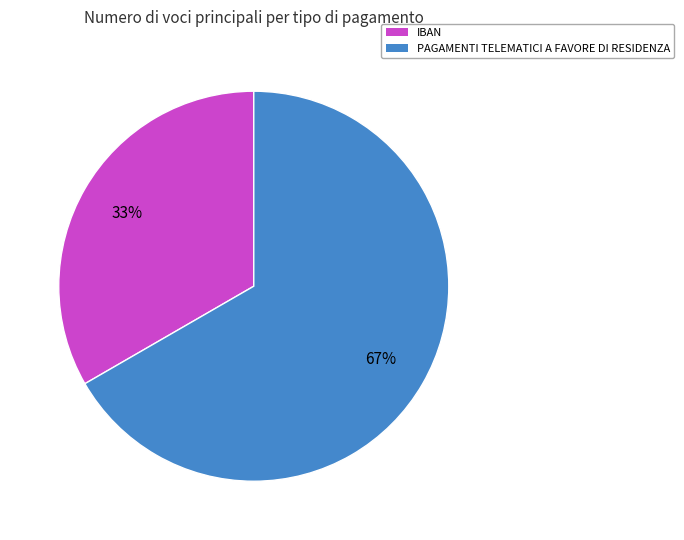

To the nearest percent, what percentage of the pie is PAGAMENTI TELEMATICI A FAVORE DI RESIDENZA?

67%